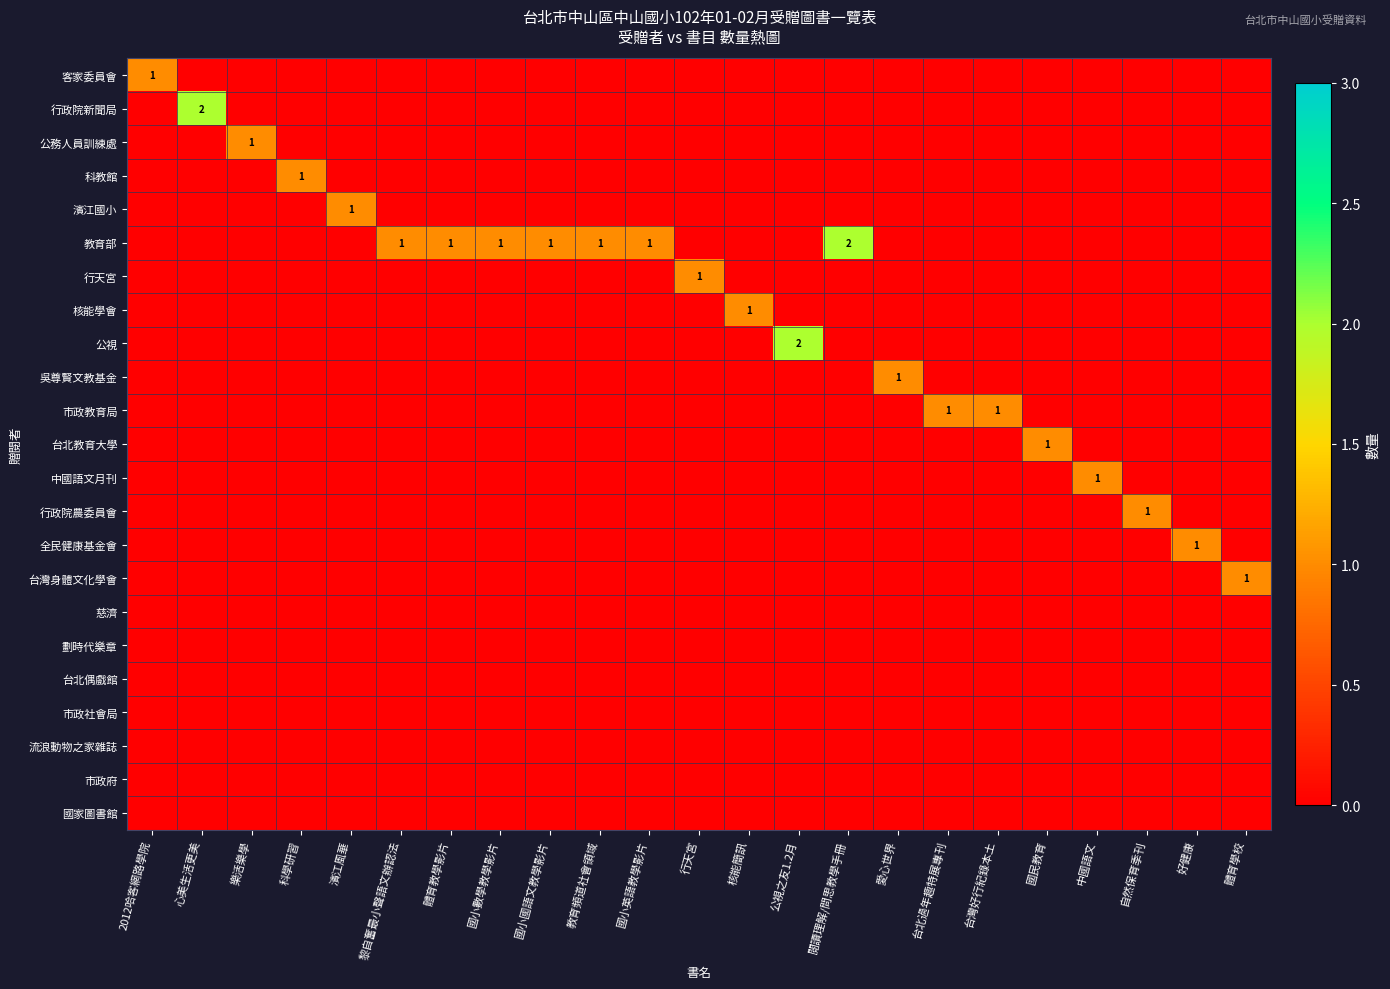

What is the sum of all 台北教育大學 values?

1